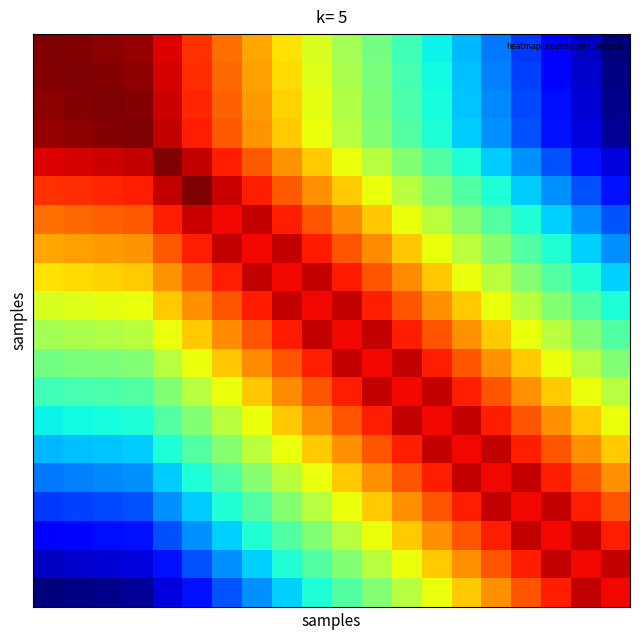

Count the number of data series in this chart.

20